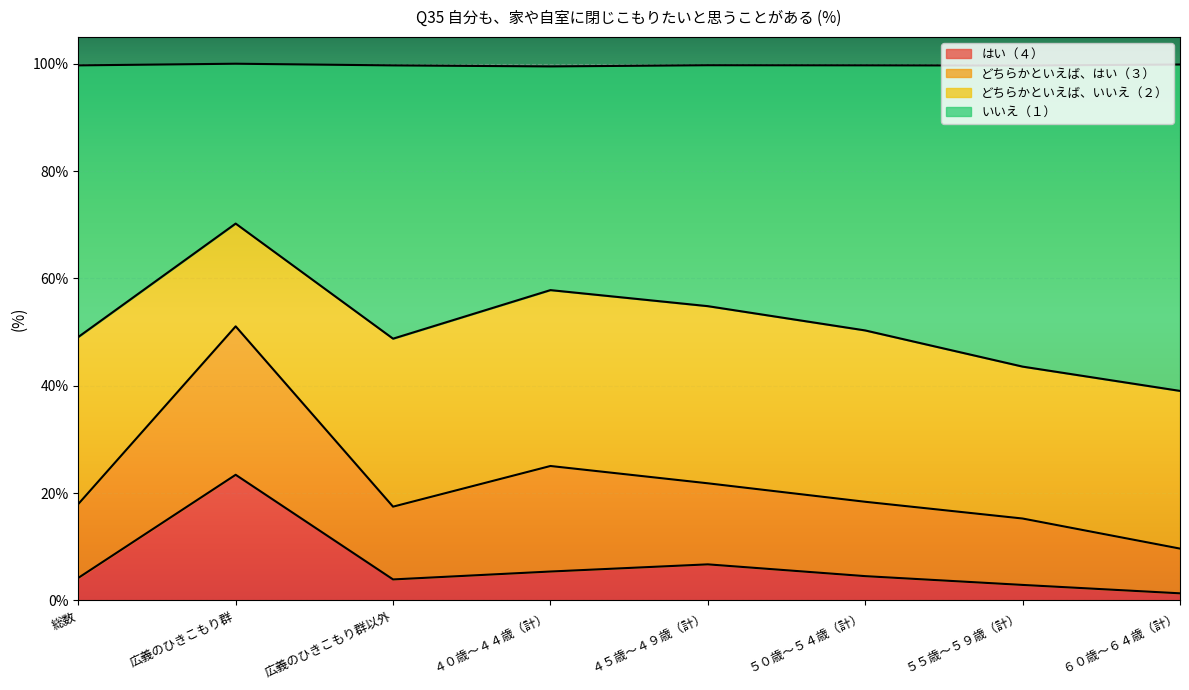

How many series are shown in this chart?

2